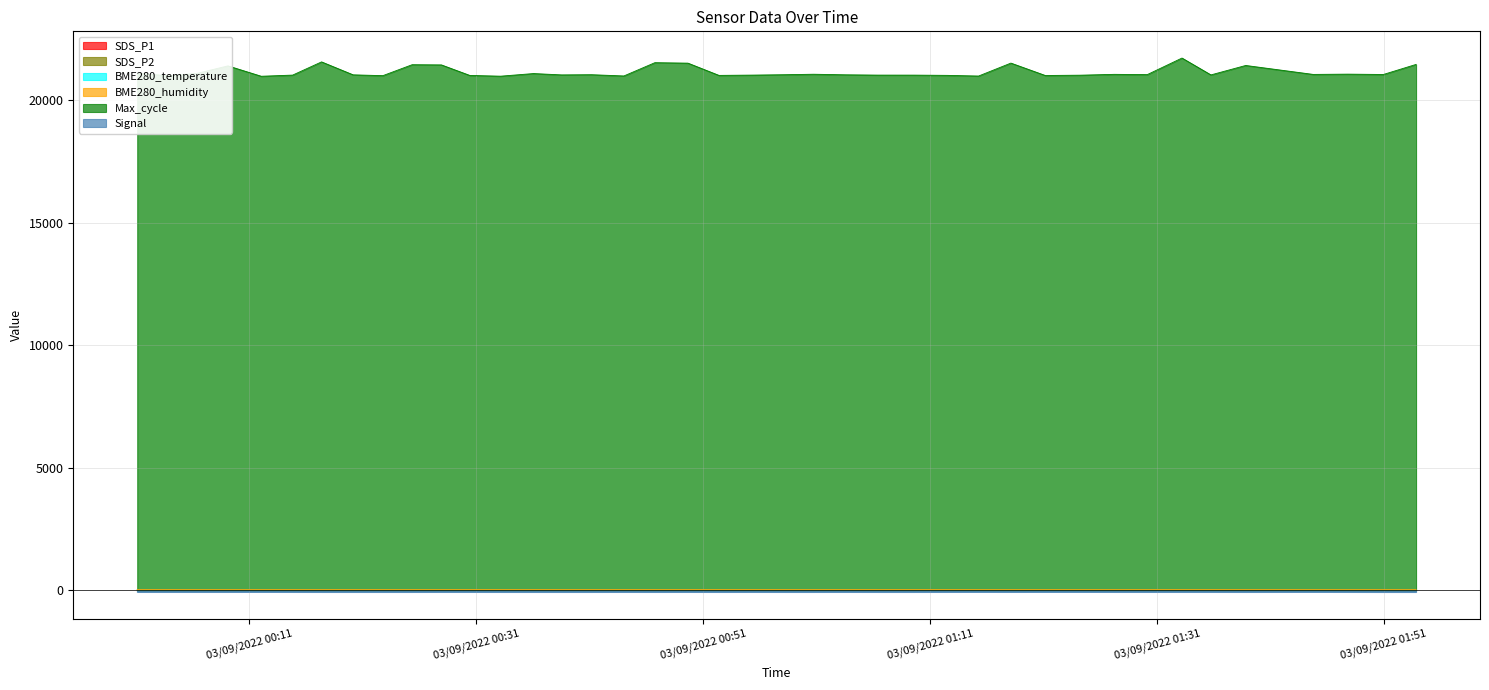

Count the number of categories in the chart.

40